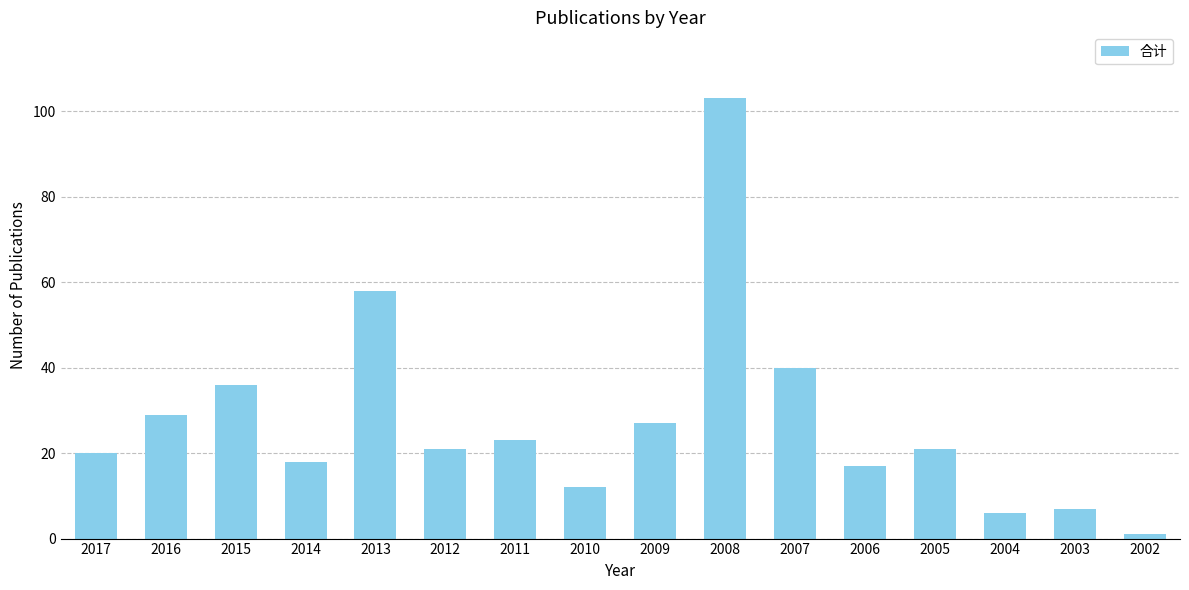

Reading left to right, list all the values displayed in this chart.

20	29	36	18	58	21	23	12	27	103	40	17	21	6	7	1